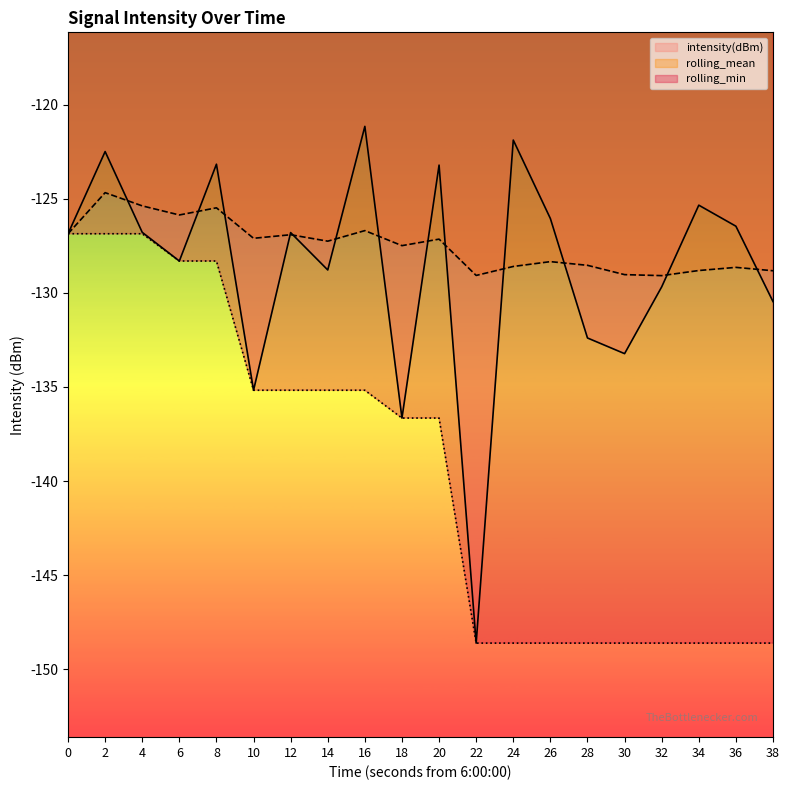

Which series has the largest range (max minus min)?

intensity(dBm)